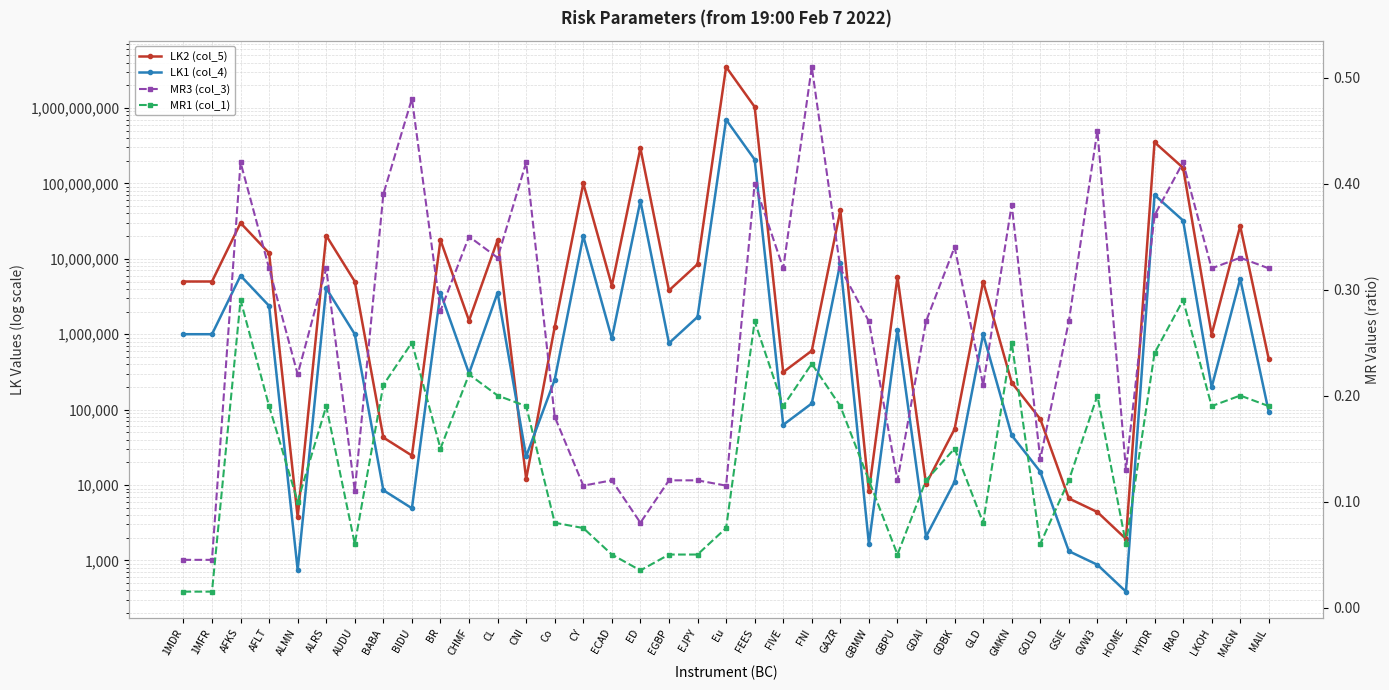

The value of LK2 (col_5) at FEES is 1034046875.0. True or false?

True